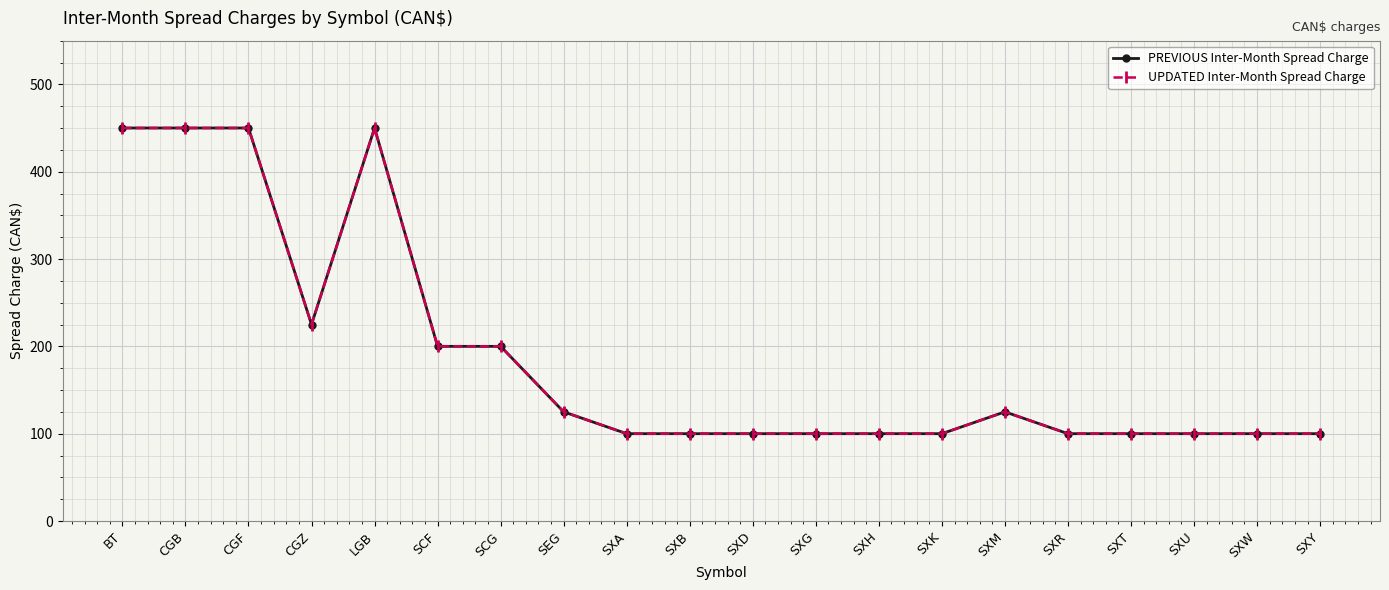

Reading right to left, what are all the values shown in this chart?

PREVIOUS Inter-Month Spread Charge: 100	100	100	100	100	125	100	100	100	100	100	100	125	200	200	450	225	450	450	450
UPDATED Inter-Month Spread Charge: 100	100	100	100	100	125	100	100	100	100	100	100	125	200	200	450	225	450	450	450